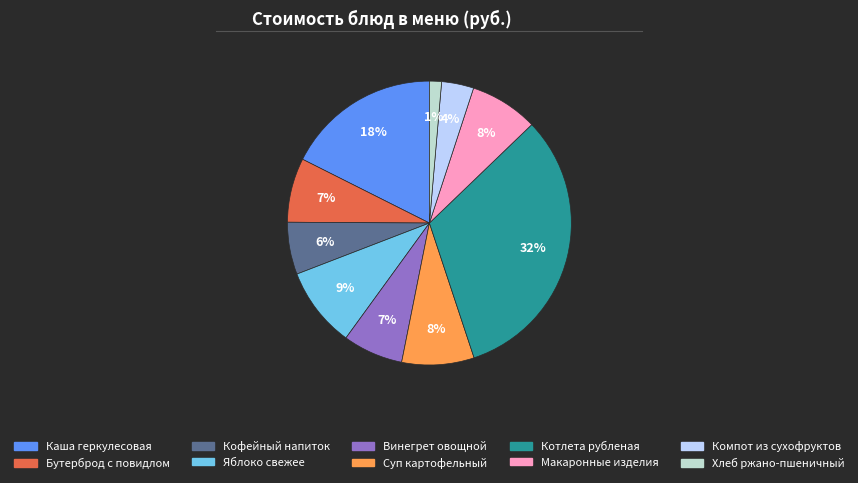

What percentage is the Суп картофельный slice, to the nearest percent?

8%